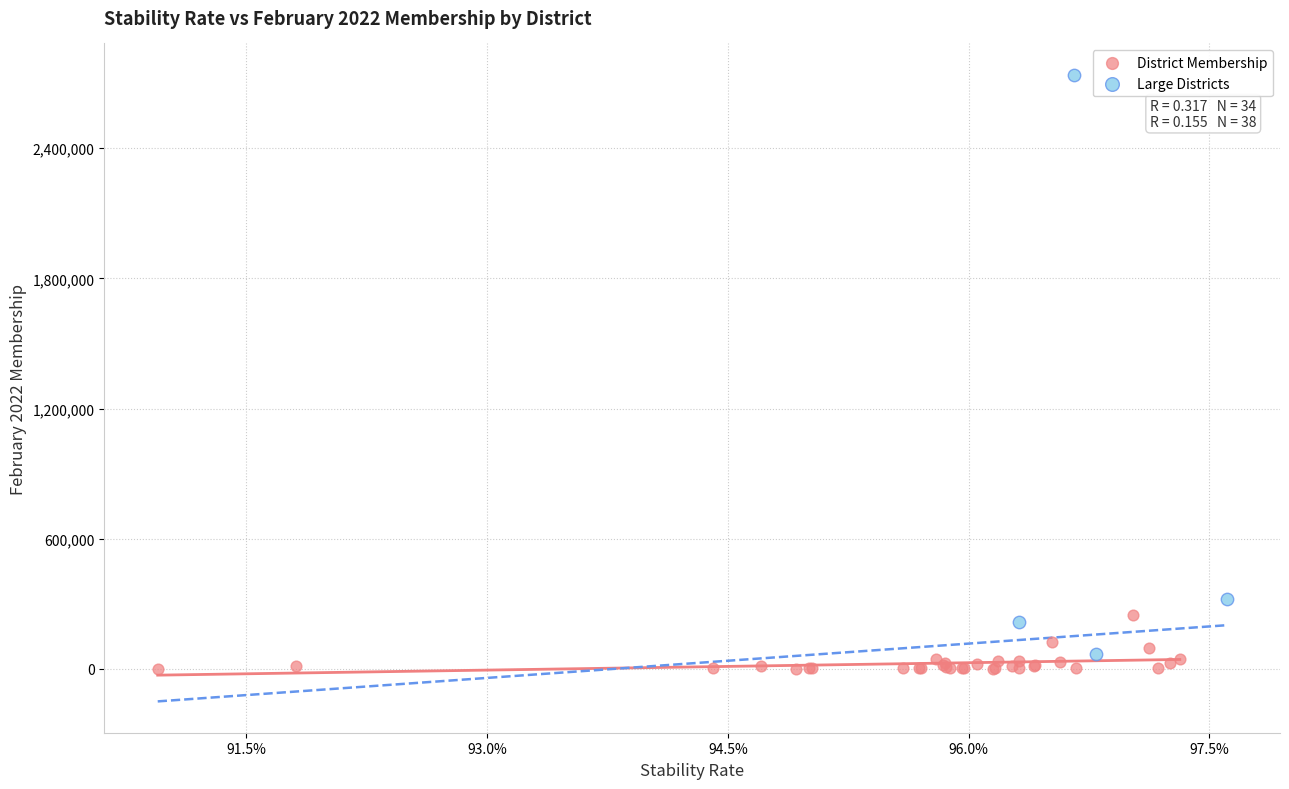

Which series reaches the minimum Y coordinate?

District Membership